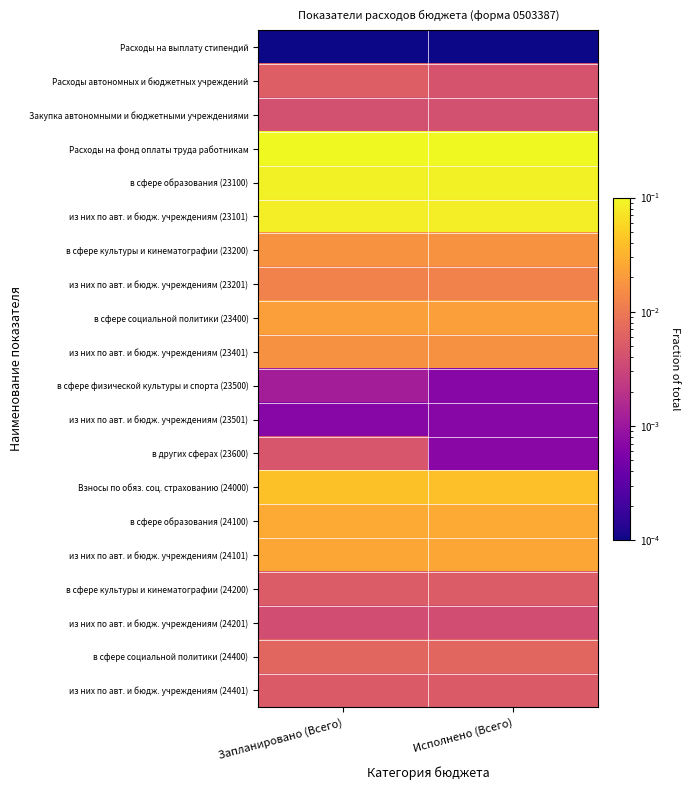

How many series are shown in this chart?

20